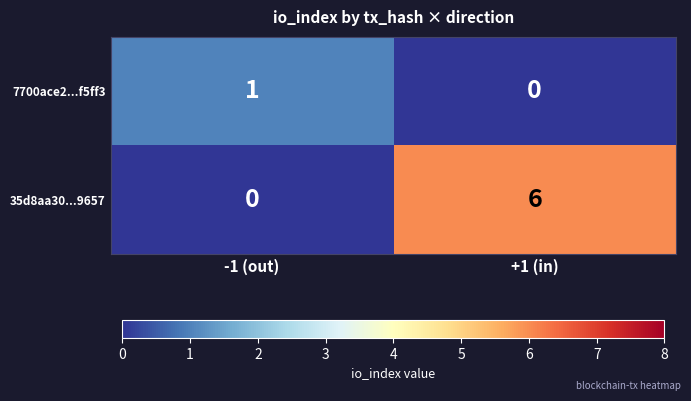

At how many categories does at least one series exceed 5?

1